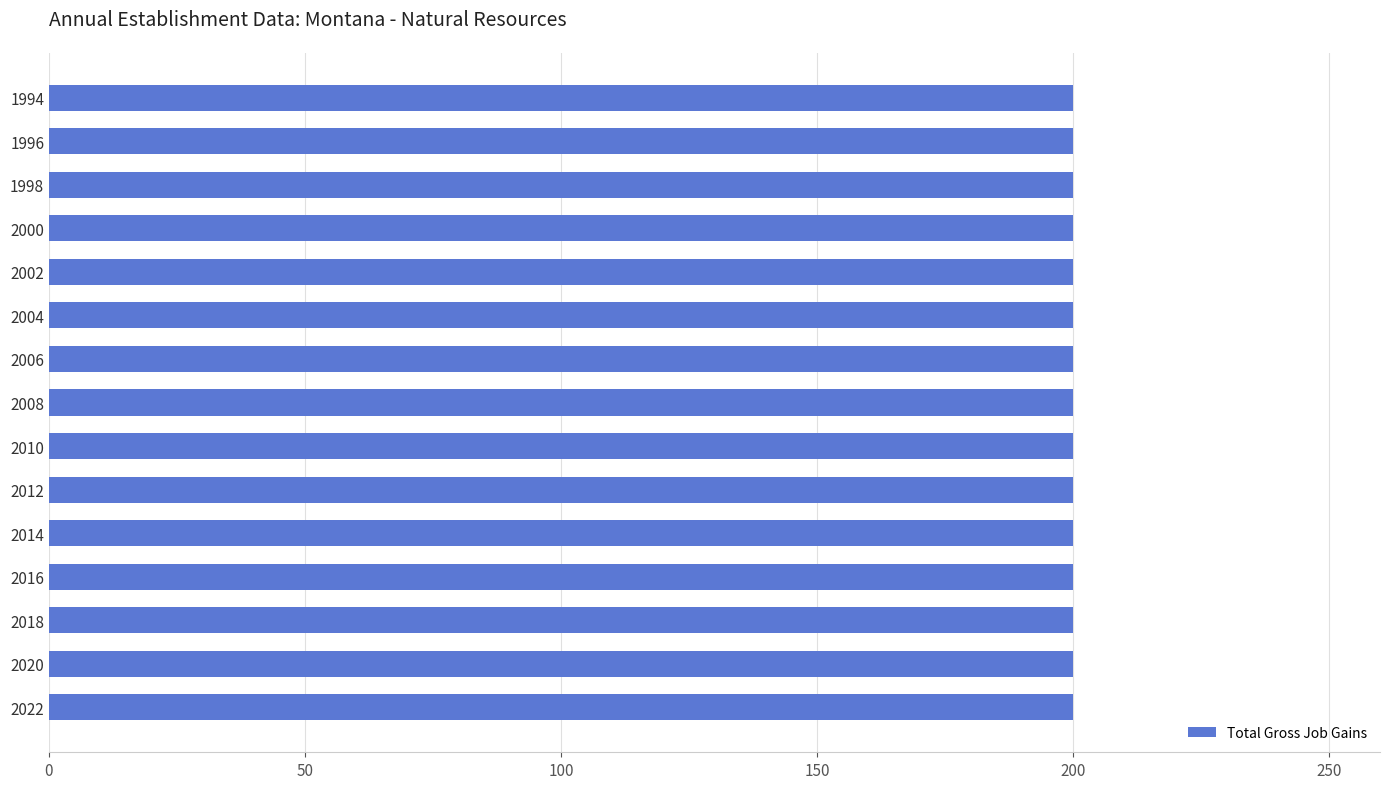

Are the bars horizontal?

Yes